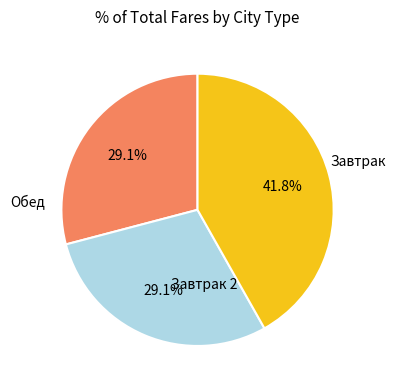

Does any single category account for the majority?

No